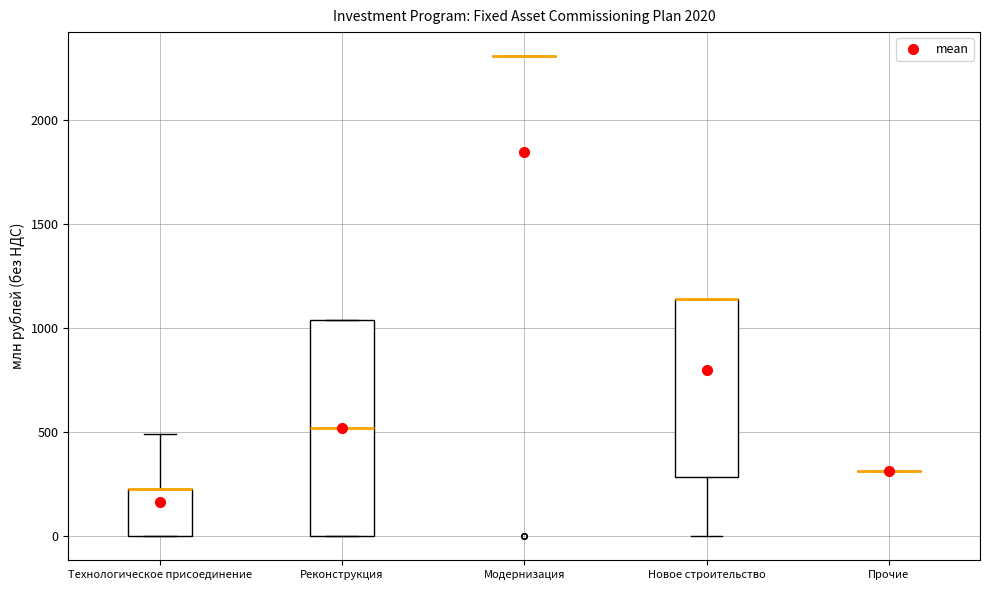

Comparing the boxes themselves (not the whiskers), which one is the tallest?

Реконструкция